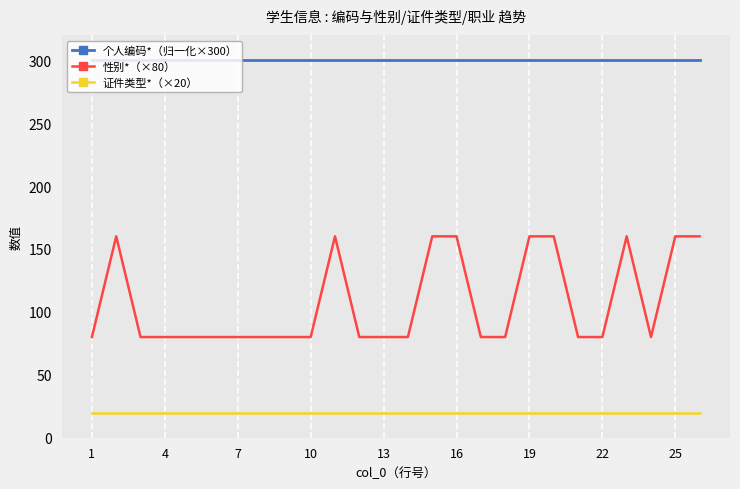

True or false: 性别*（×80） and 个人编码*（归一化×300） intersect in this chart.

False